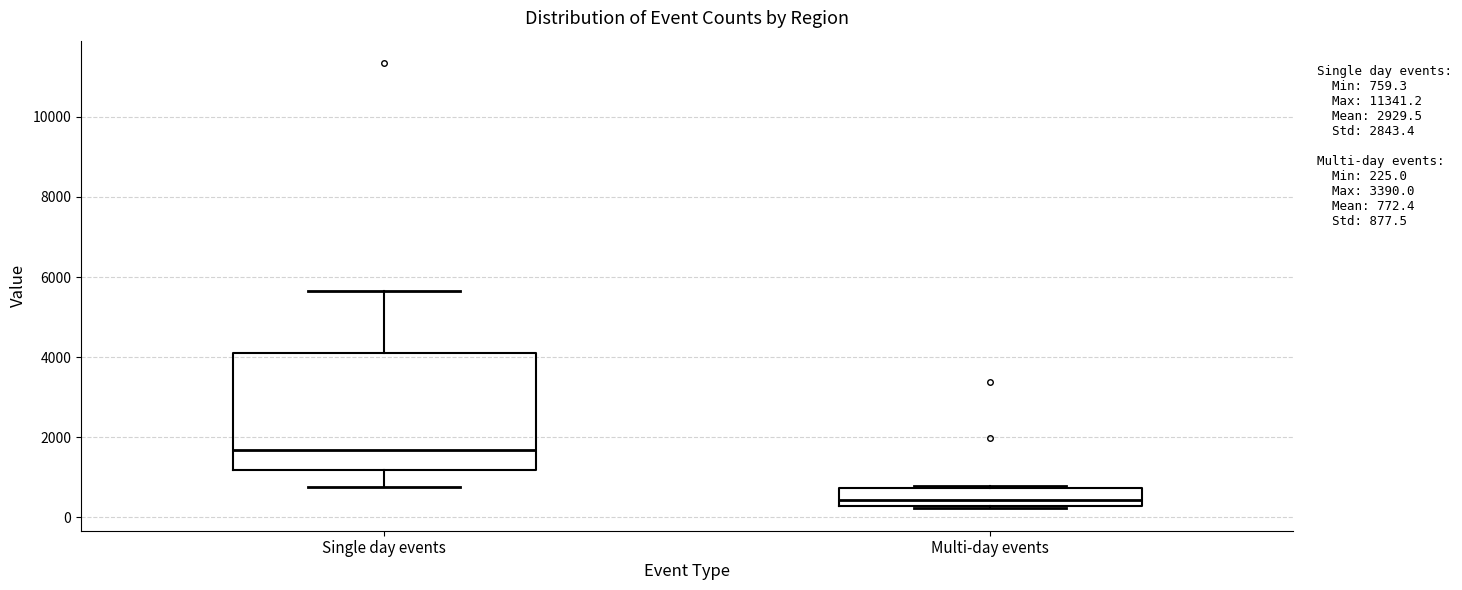

Which box has the highest median line?

Single day events